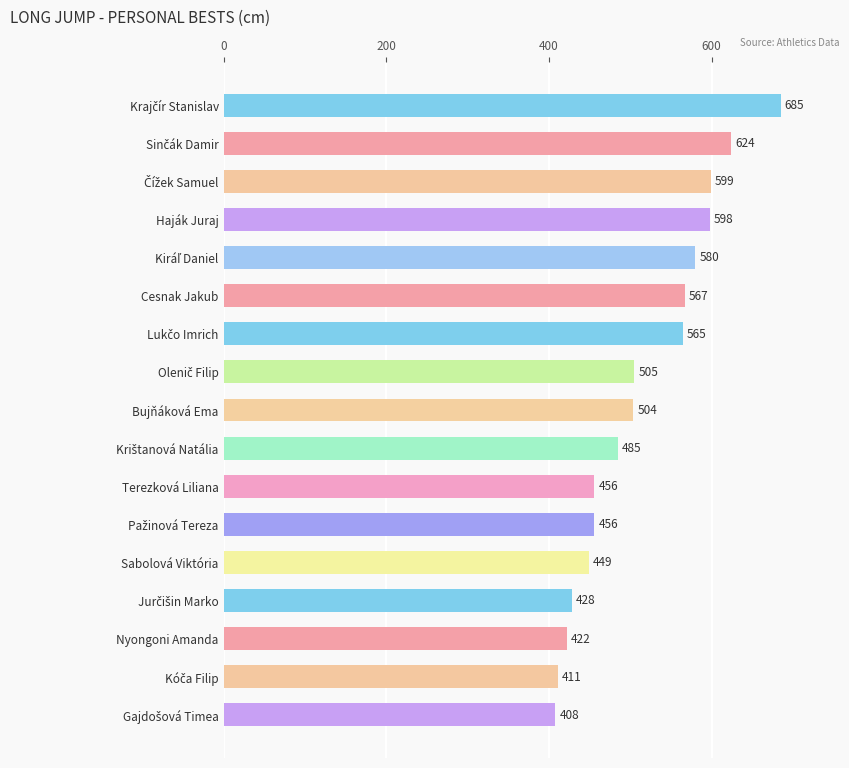

What is the label of the 9th bar from the top?

Bujňáková Ema